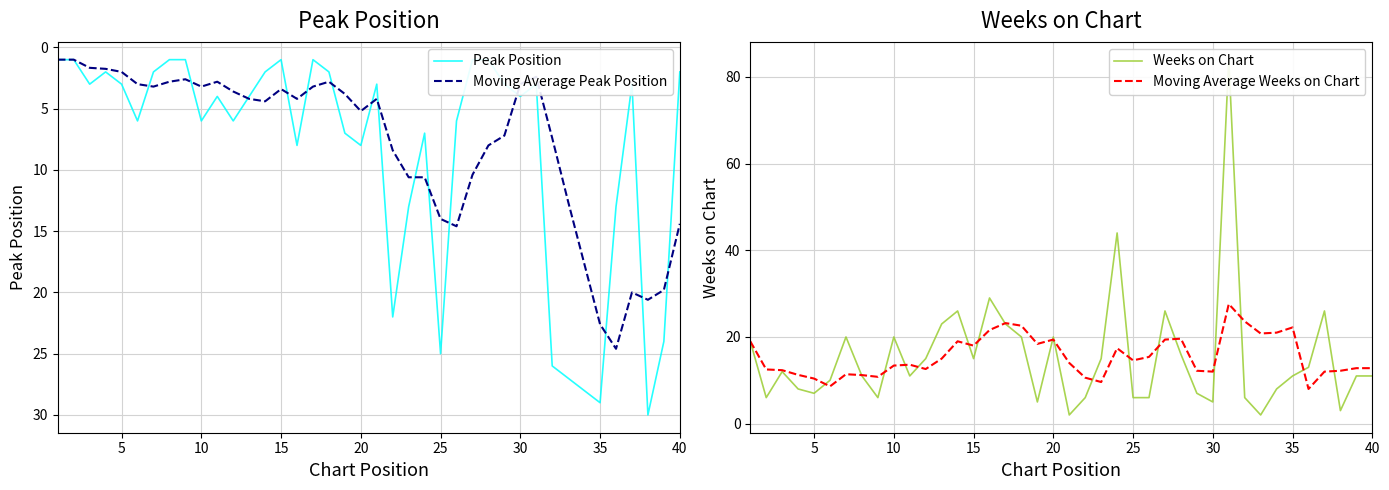

Rank the series by their maximum value, from lowest to highest.

Moving Average Peak Position, Moving Average Weeks on Chart, Peak Position, Weeks on Chart